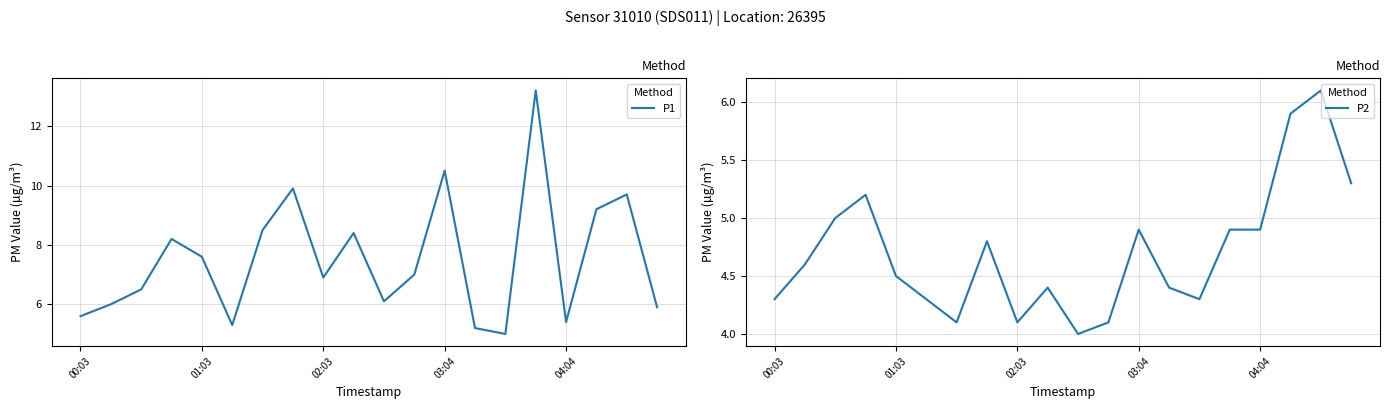

Which series has the widest spread of values?

P1